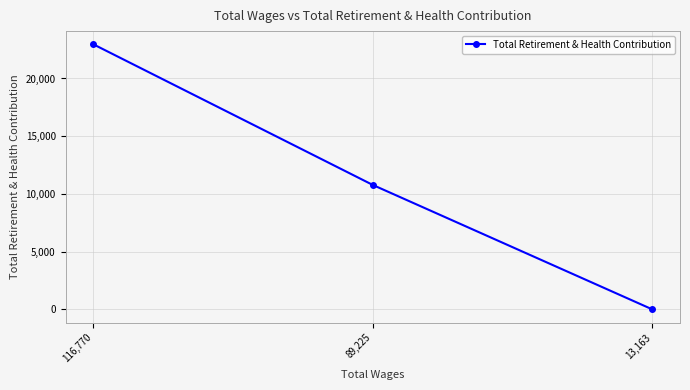

Where is the data nearest to the value 11478?

89,225